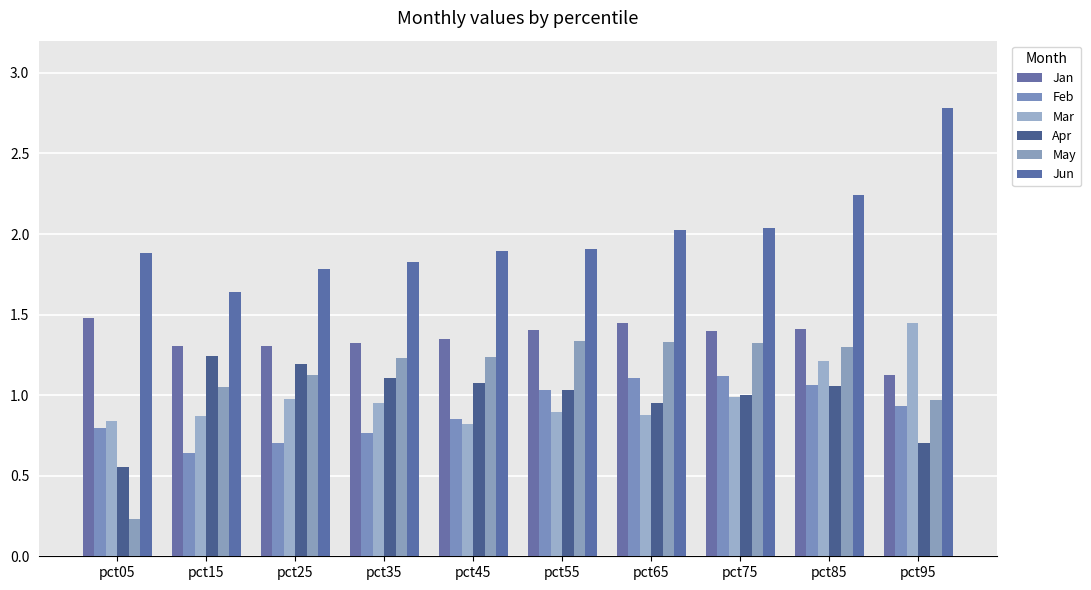

How many series are shown in this chart?

6